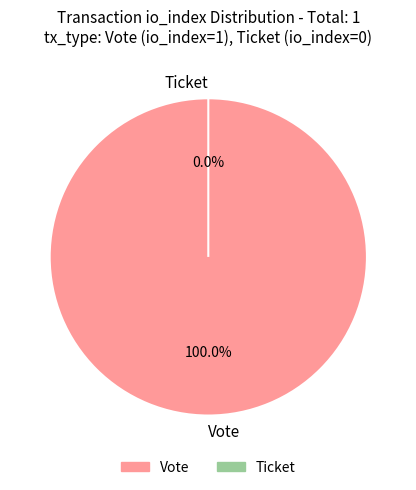

Does Vote account for over 50% of the chart?

Yes